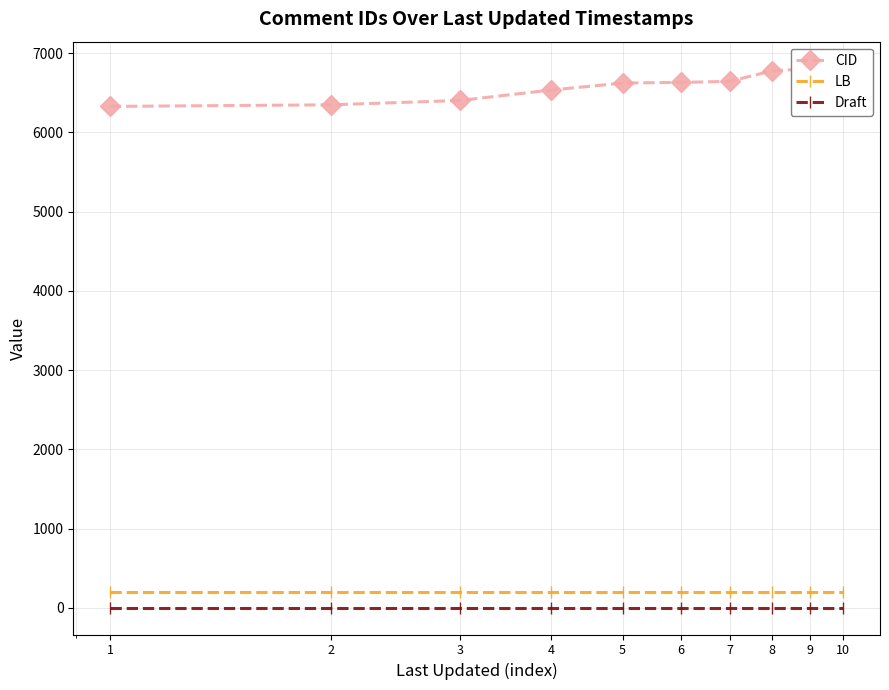

What is the maximum value for Draft?

3